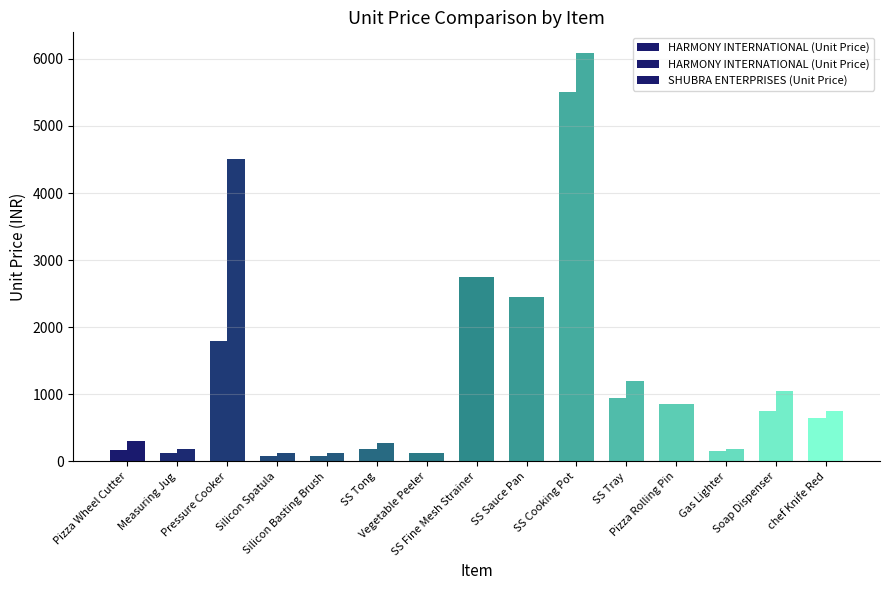

At chef Knife Red, list the series in order from smallest to largest.

HARMONY INTERNATIONAL (Unit Price), SHUBRA ENTERPRISES (Unit Price)